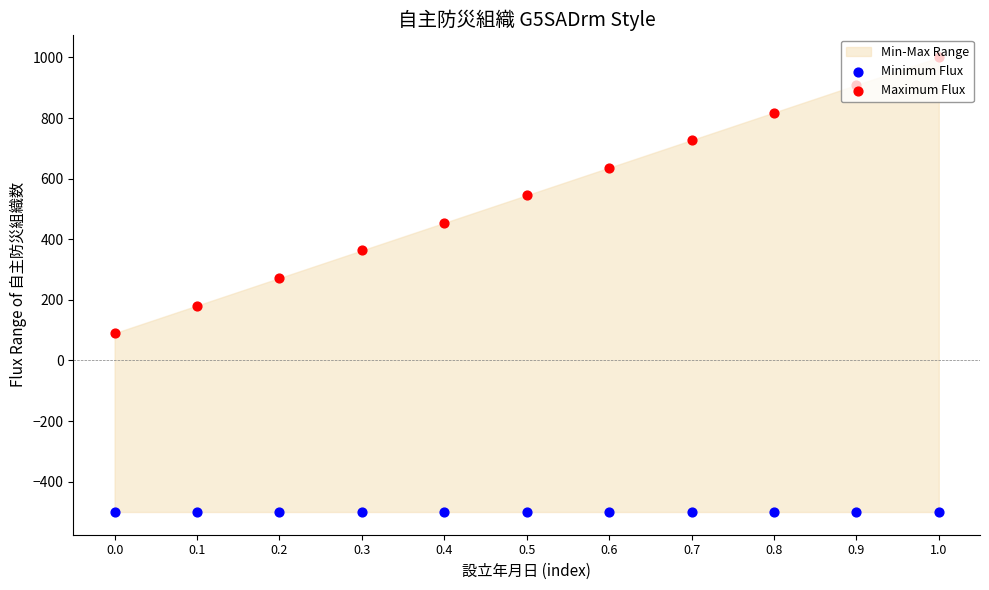

At which category is the sum across all series the highest?

1.0